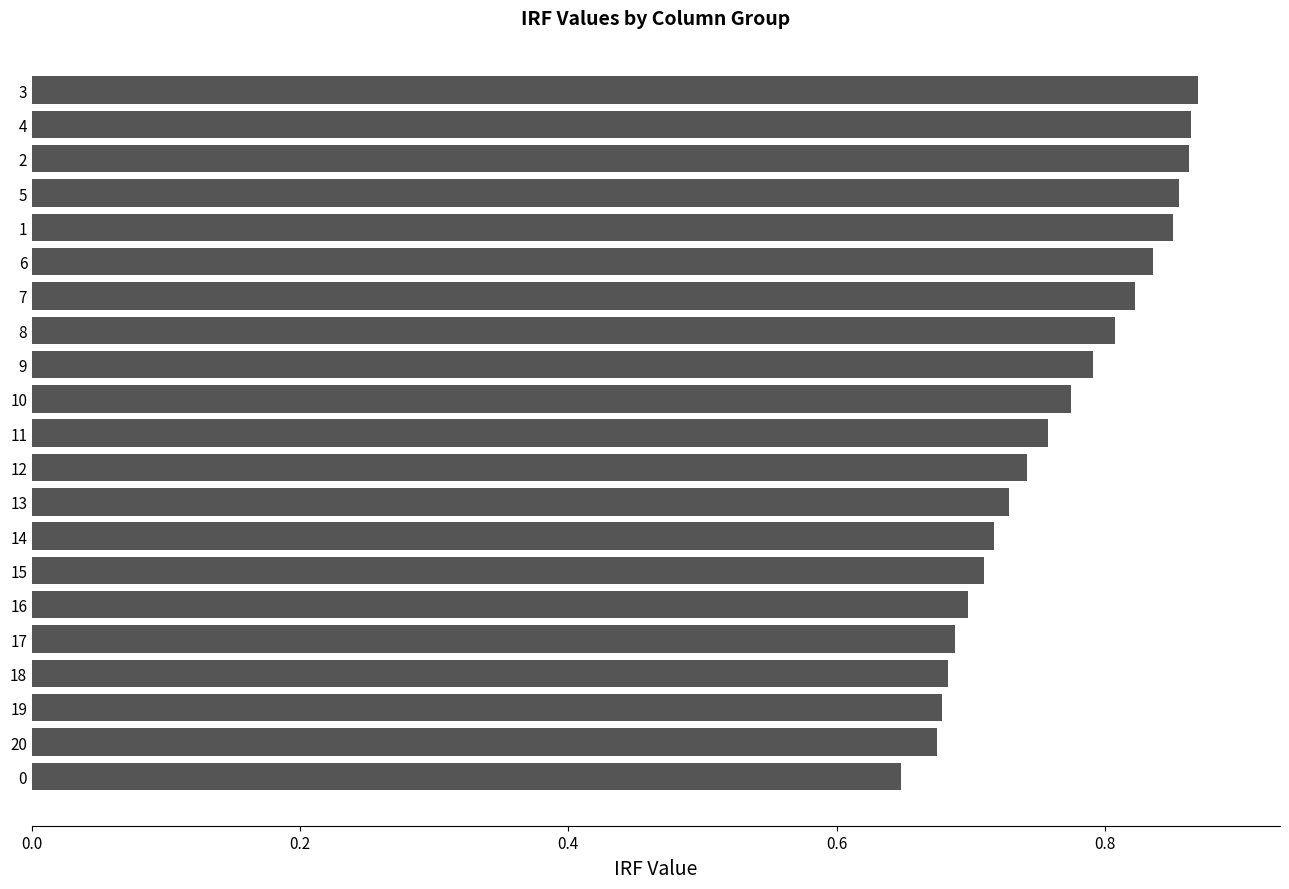

Count the values in the range 0 to 1.

21